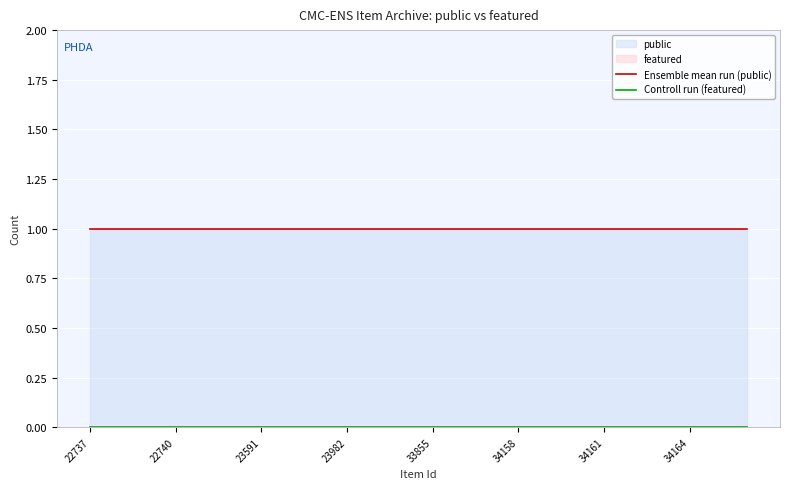

What is the approximate value of Ensemble mean run (public) at 34158?

1